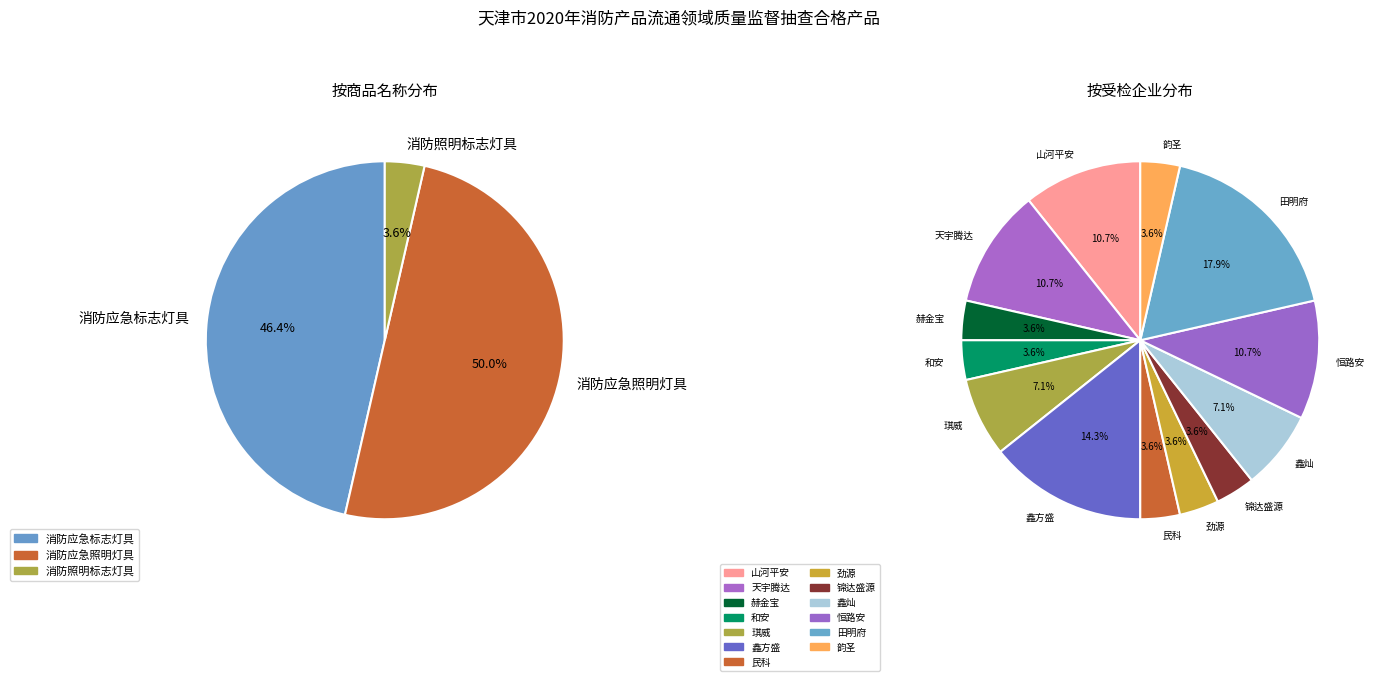

What percentage is NOT represented by 消防应急标志灯具?

53.6%